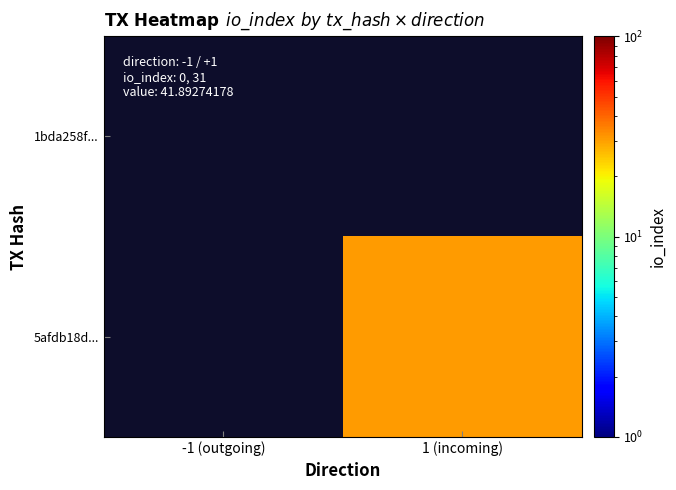

Is it true that 5afdb18d... equals 31.0 at 1 (incoming)?

True